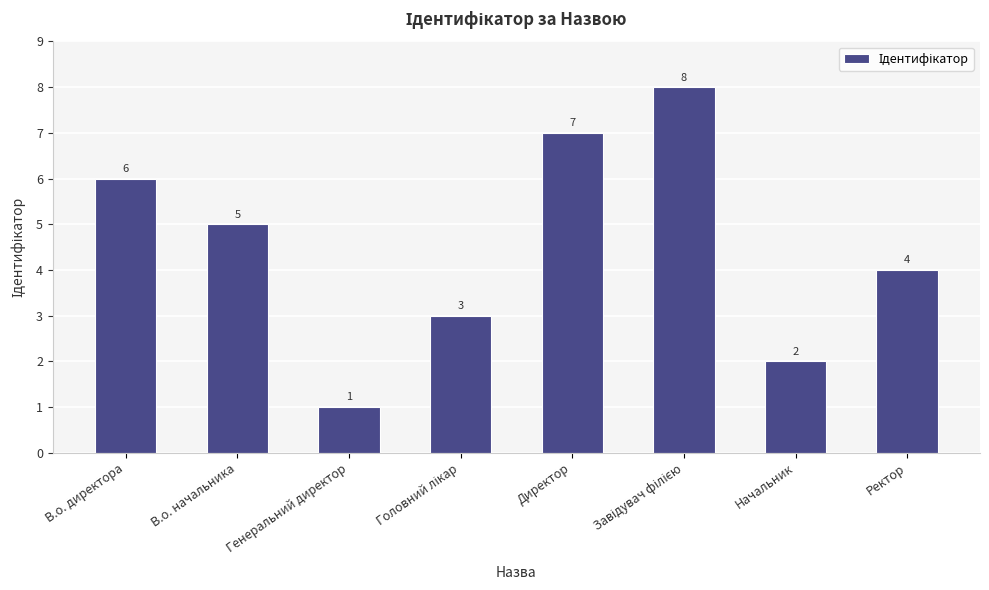

Which category has the lowest value across all series?

Генеральний директор